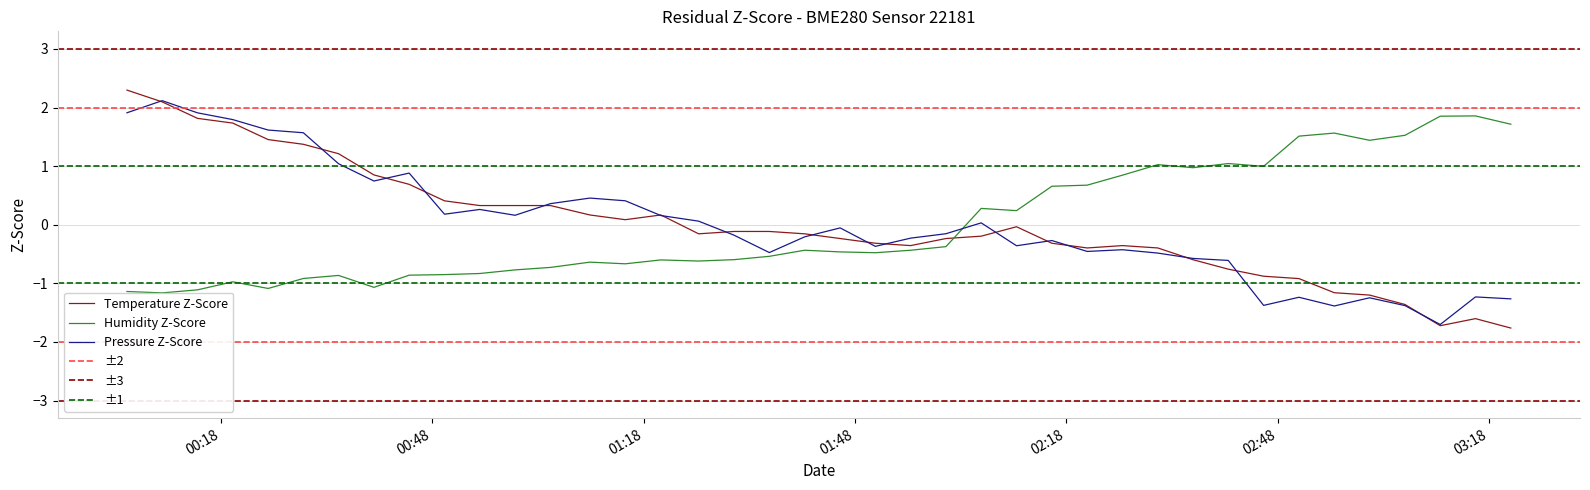

Does the chart display data point markers on the line(s)?

No